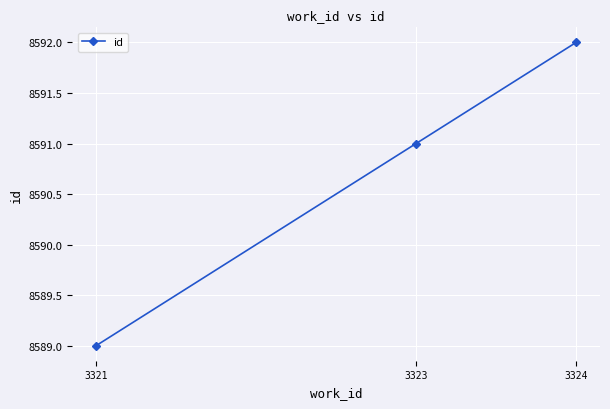

How many lines are shown in the chart?

1